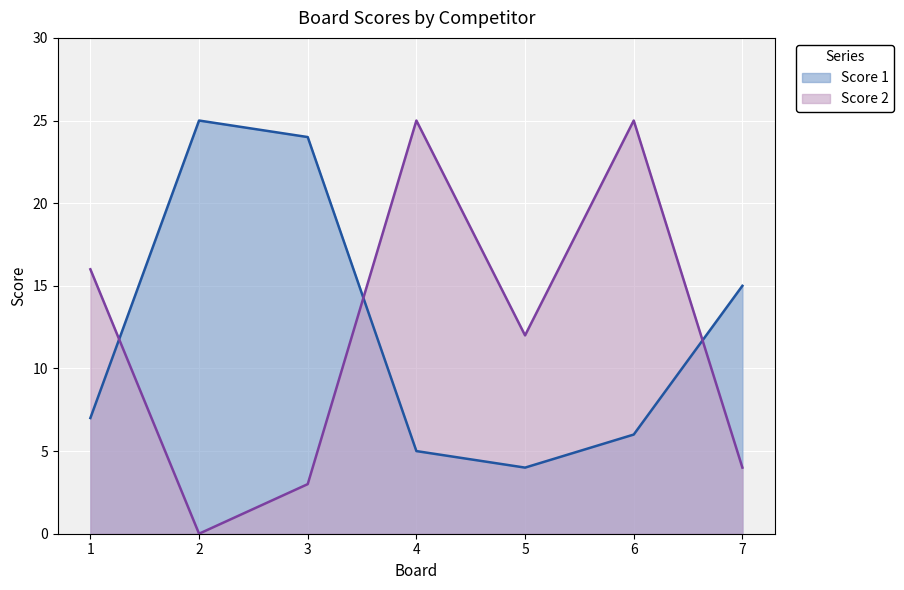

Where do Score 1 and Score 2 first cross each other?

1 and 2